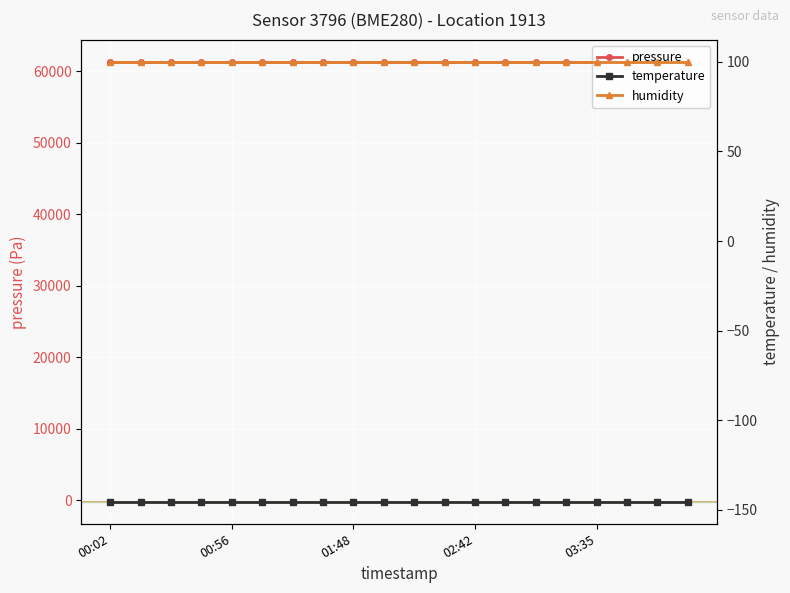

At 10, list the series in order from smallest to largest.

temperature, humidity, pressure